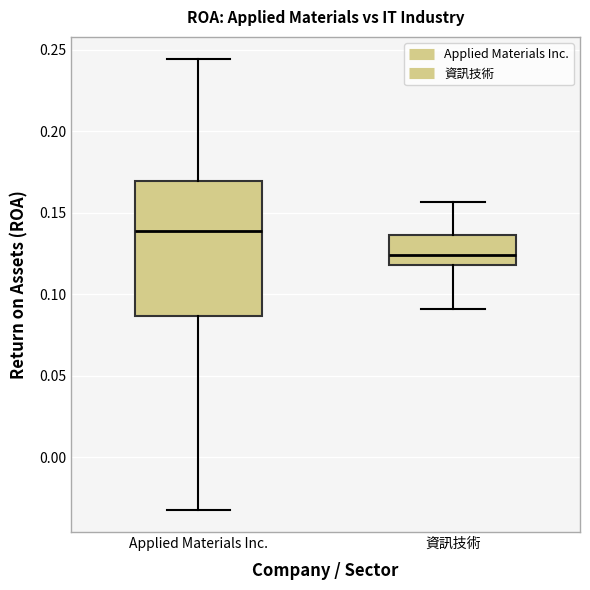

Reading left to right, transcribe this box plot: for each box, give where its median line is, the range the box spans, and where its two whiskers end, as read against the y-axis. The values are not printed on the chart, so give them approximately, as read against the axis.

Applied Materials Inc.: median 0.140, box 0.085 to 0.170, whiskers -0.030 to 0.245
資訊技術: median 0.125, box 0.120 to 0.135, whiskers 0.090 to 0.155